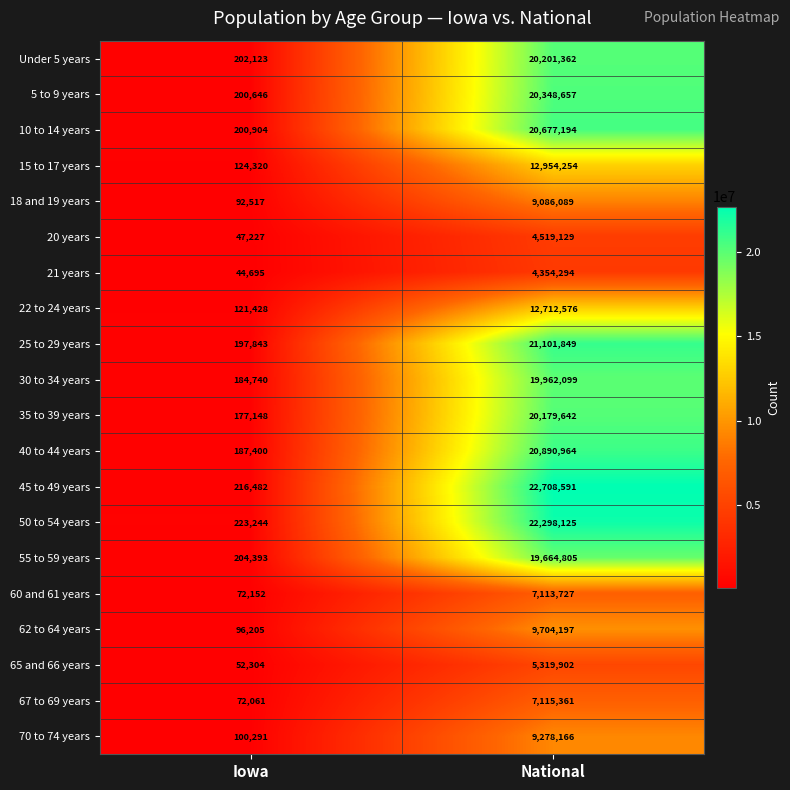

What is the sum of all 67 to 69 years values?

7187422